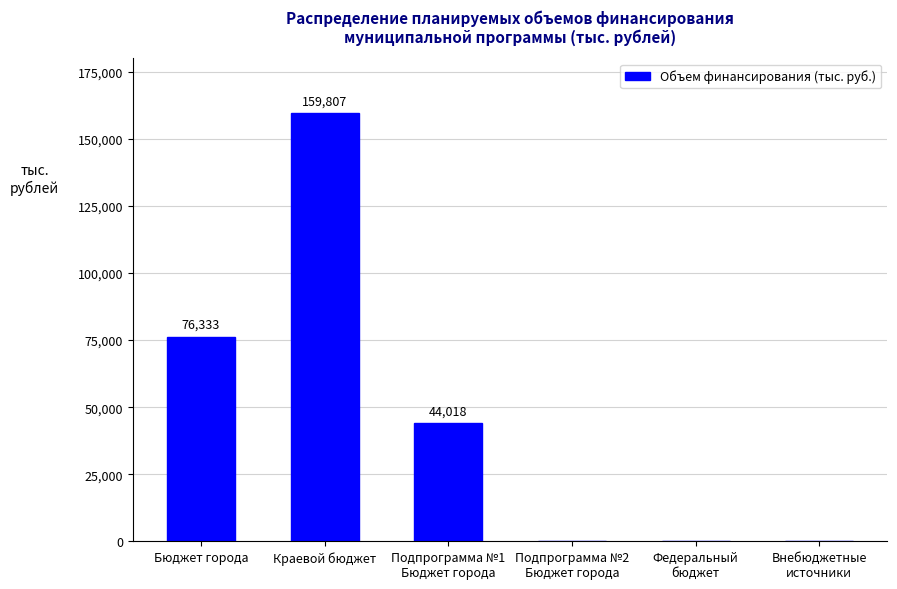

What value does the data have at Бюджет города?

76333.3